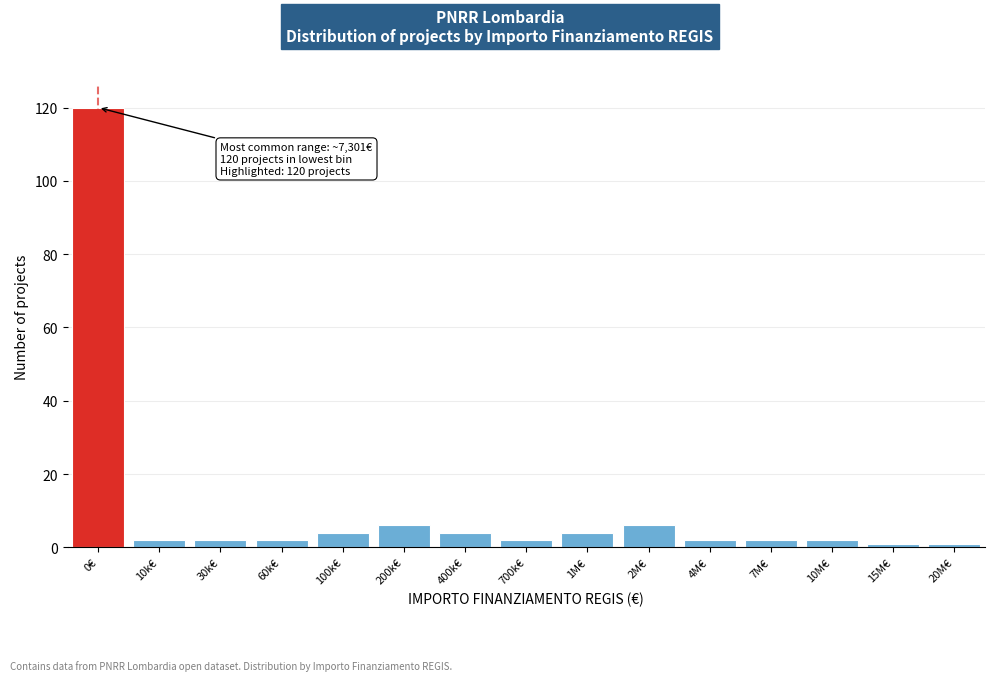

Reading left to right, list all the values displayed in this chart.

120	2	2	2	4	6	4	2	4	6	2	2	2	1	1